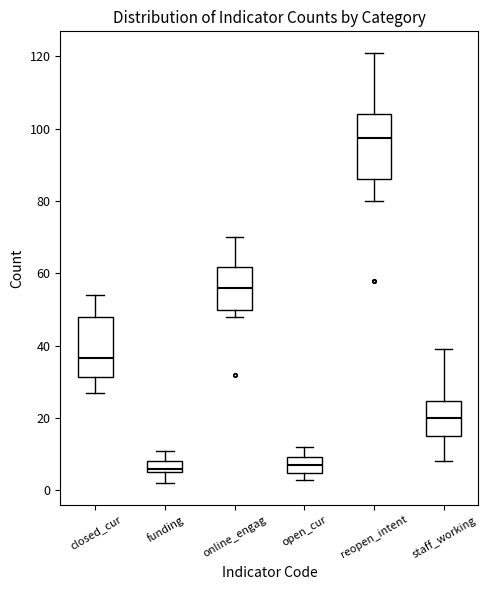

Where does the median line of the box for reopen_intent sit on the y-axis? The values are not printed on the chart, so give them approximately, as read against the axis.

98